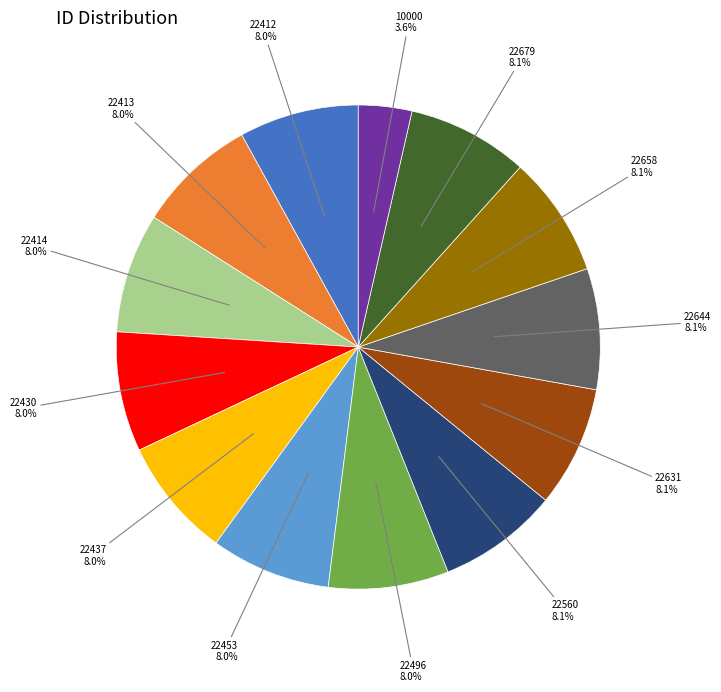

Is there a majority slice in this chart?

No